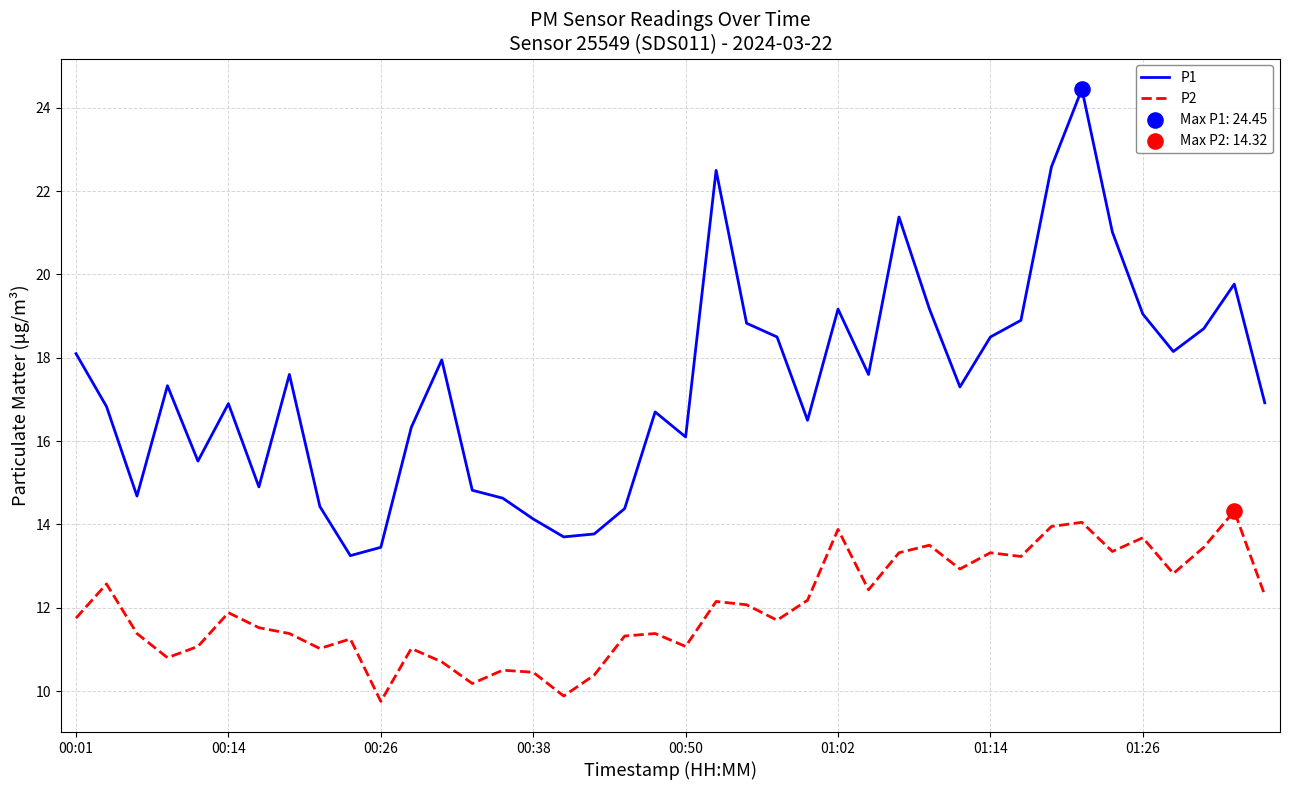

Which series has the largest total across all categories?

P1